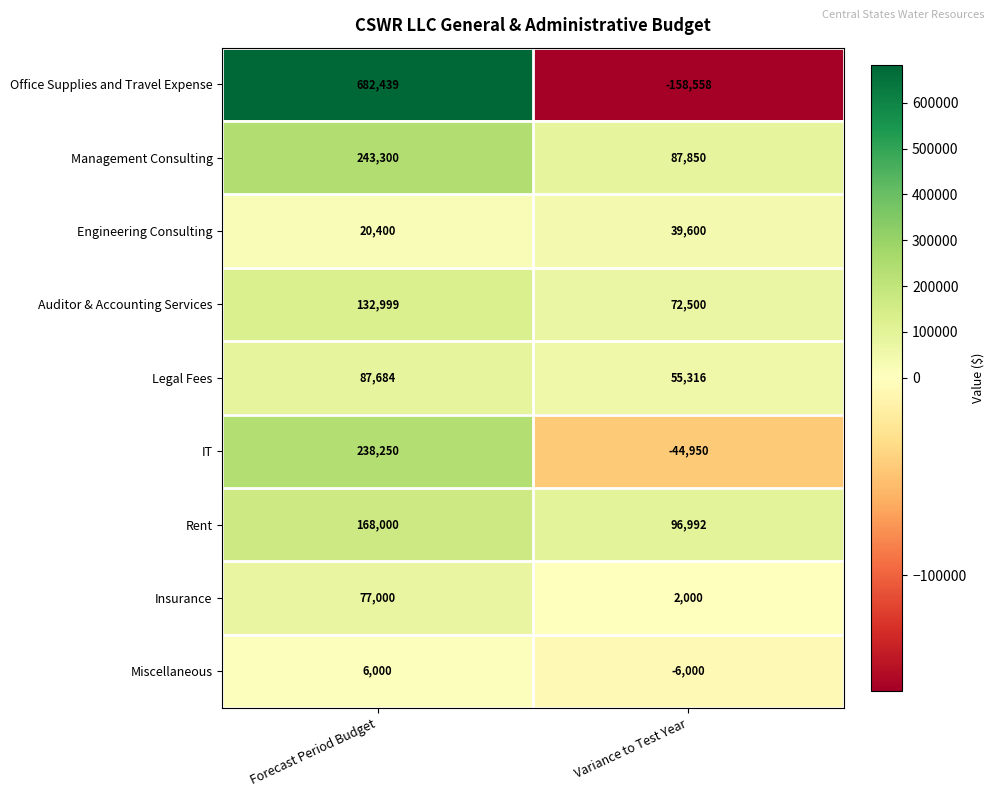

True or false: Management Consulting has a value of 119771 at Forecast Period Budget.

False